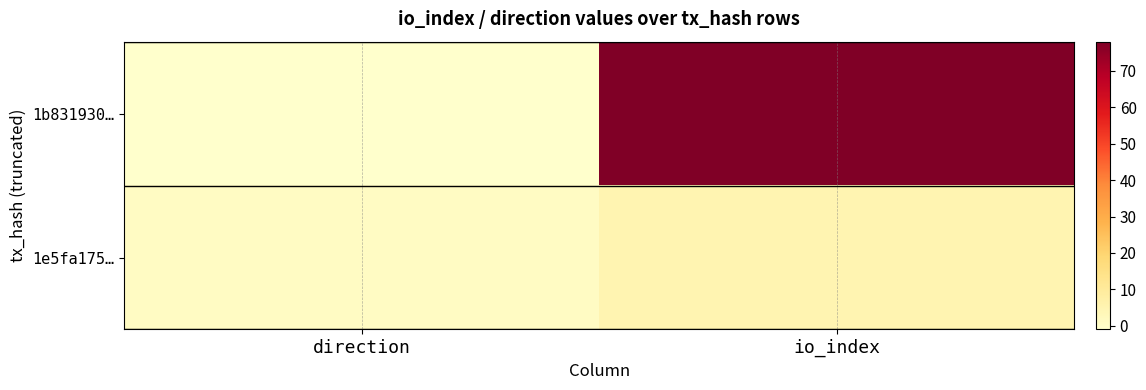

What is the maximum value shown in the chart?

78